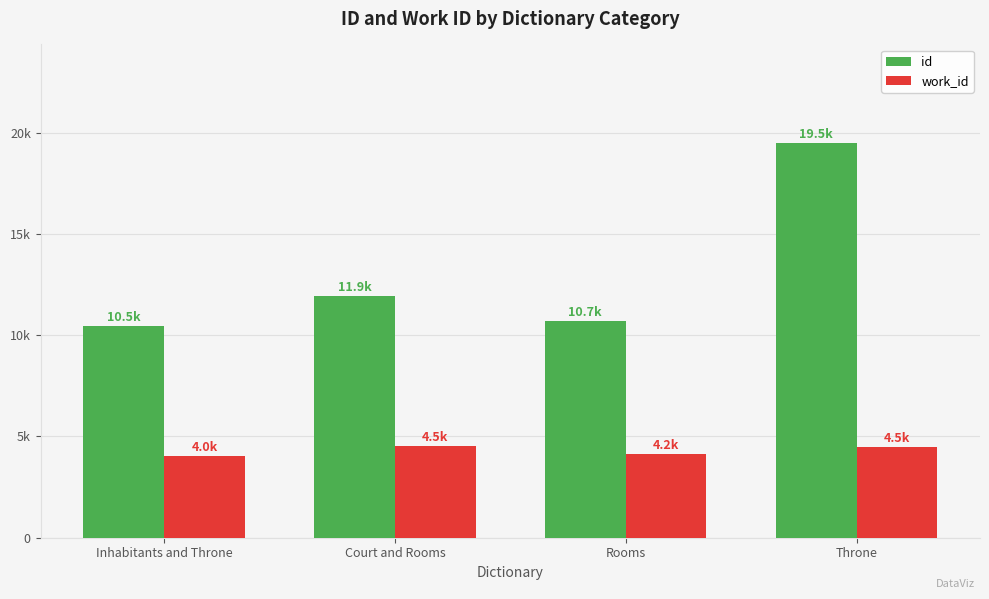

Reading left to right, what are all the values shown in this chart?

id: 10455	11922	10715	19479
work_id: 4038	4532	4153	4475